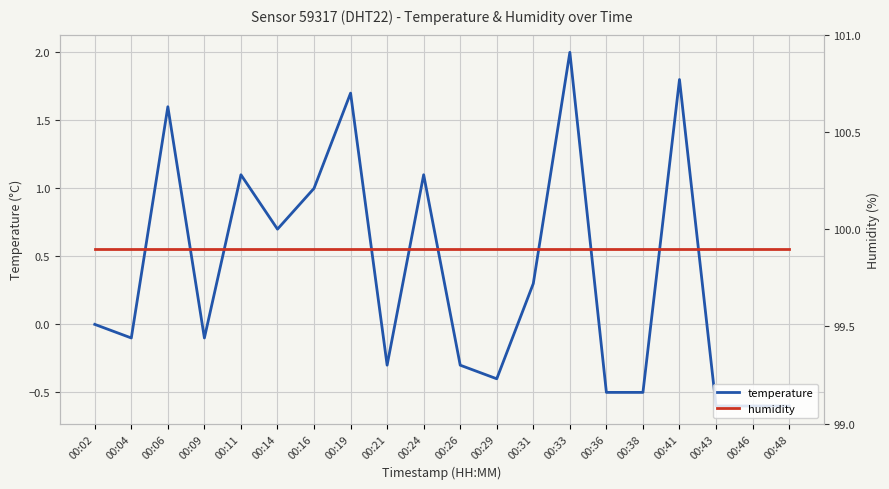

Which category has the lowest value in the temperature series?

00:43